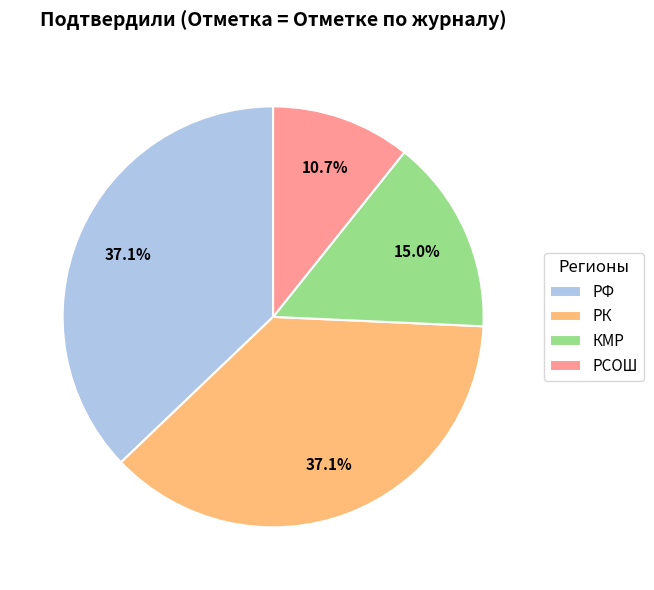

Approximately how many times larger is the value at РФ compared to КМР?

2.5